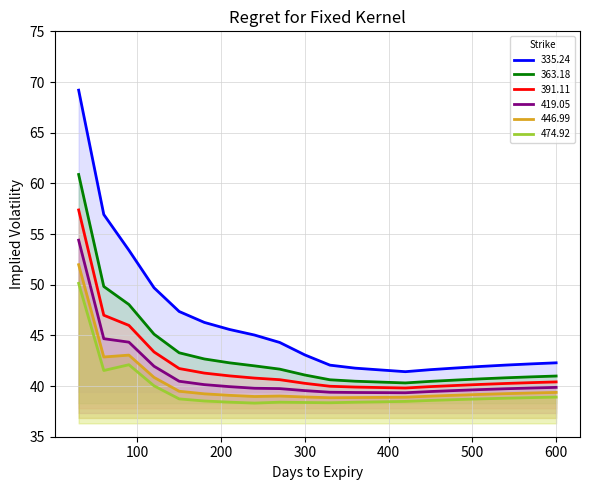

How many interior local valleys does the 474.92 series have?

3